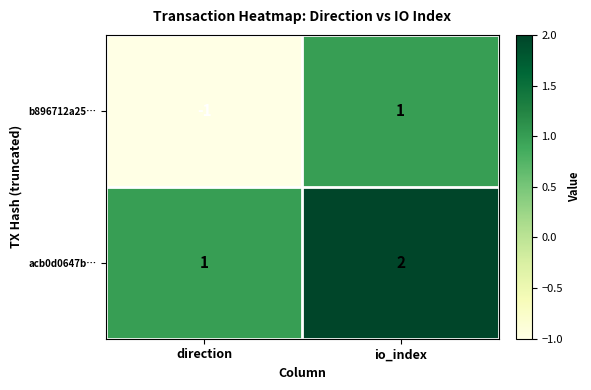

At which label is acb0d0647b… closest to 1?

direction